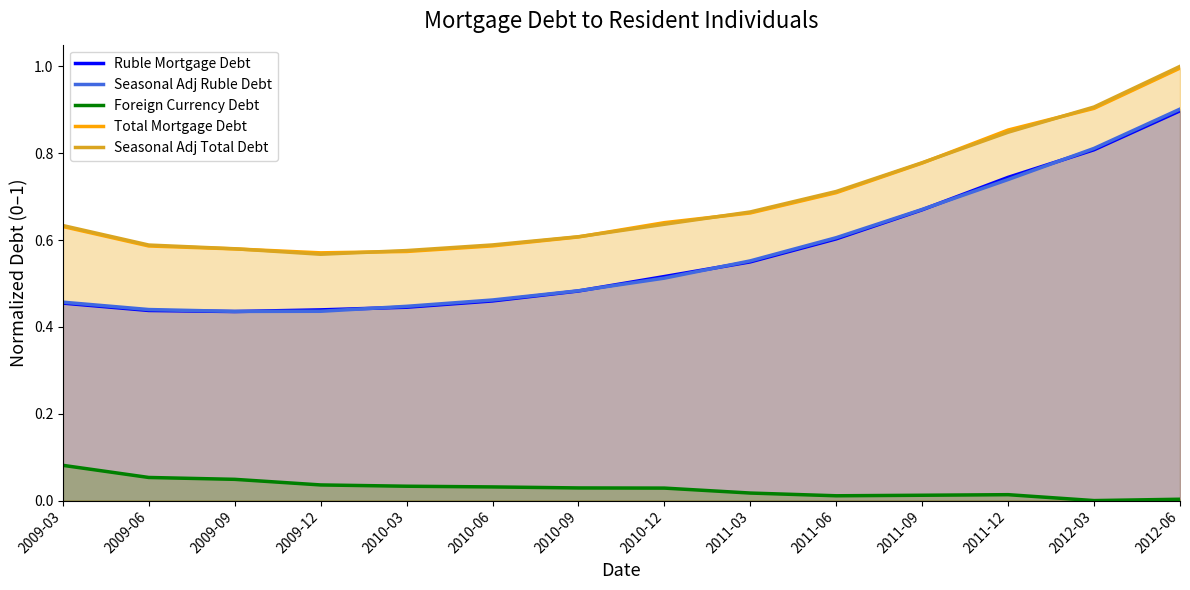

What position from the right is 2009-03?

14